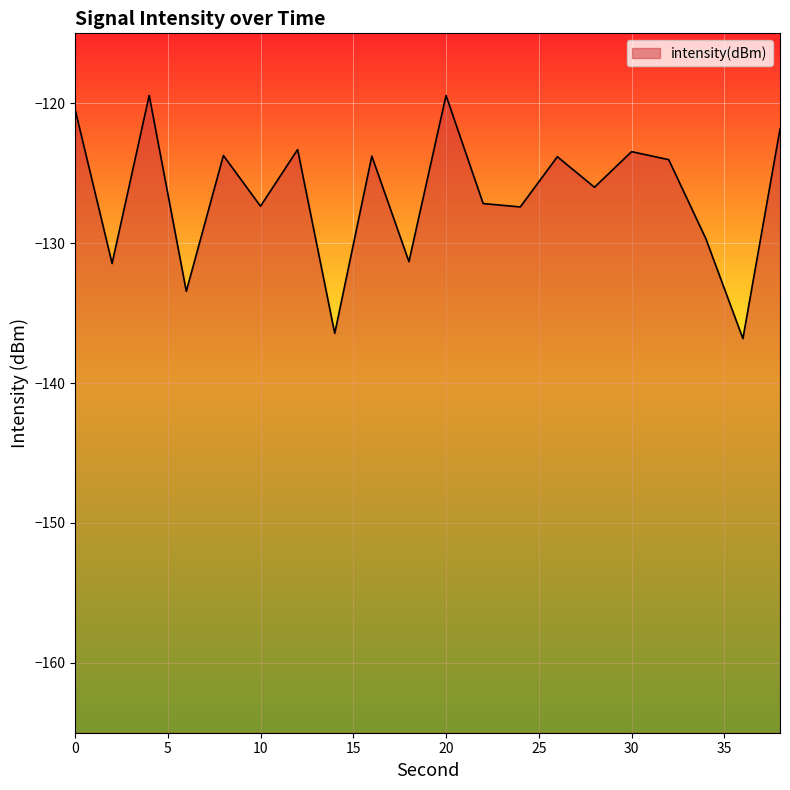

What is the average value?

-126.5